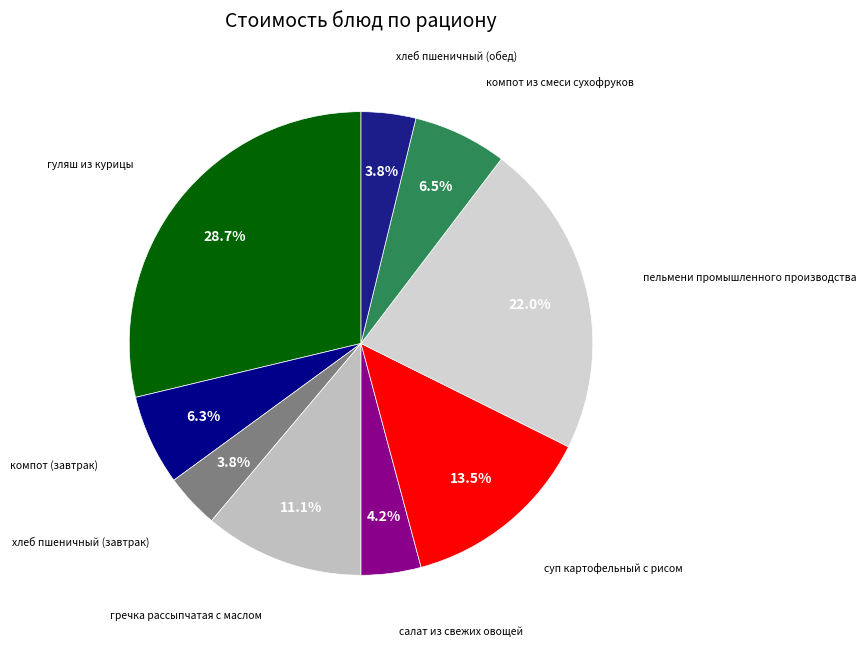

To the nearest percent, what is the difference between the largest and smallest slice percentages?

25%